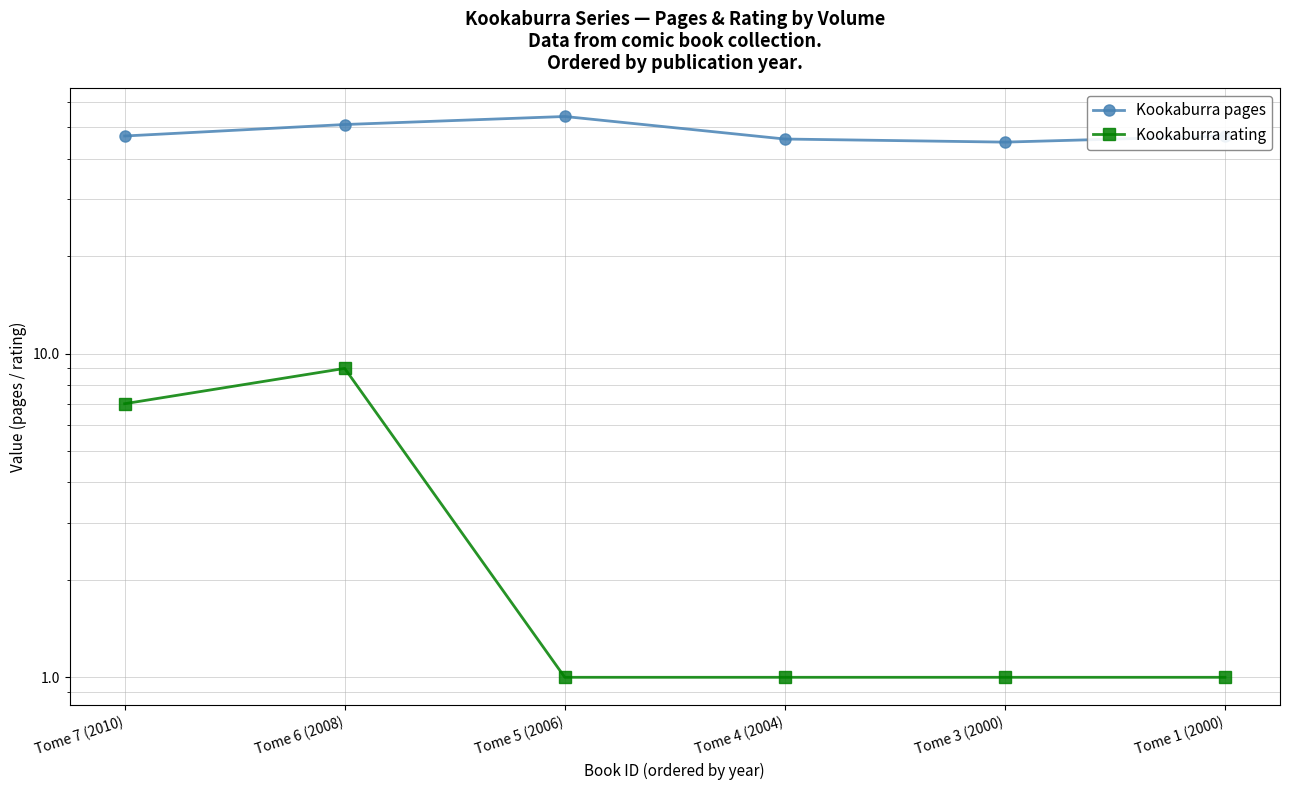

Is it true that Kookaburra rating equals 1 at Tome 4 (2004)?

True